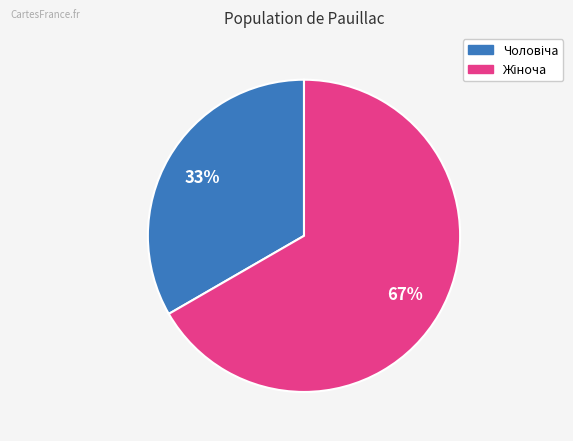

Is there a majority slice in this chart?

Yes